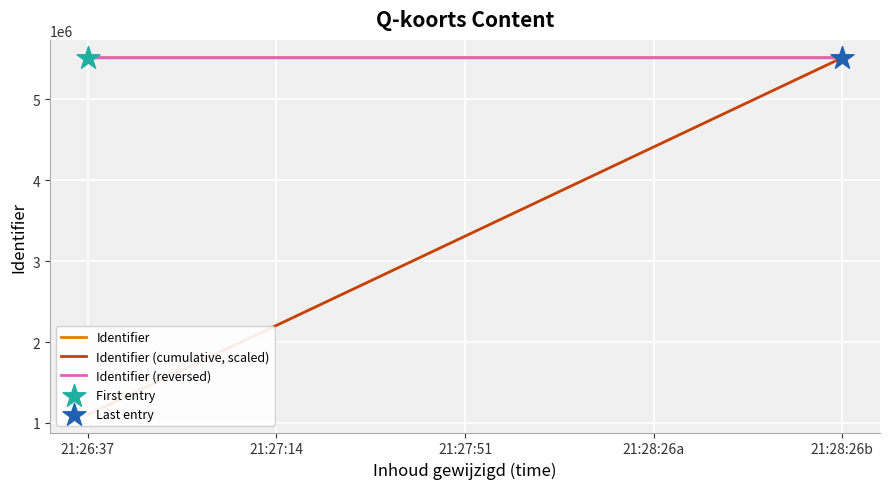

What are all the series names shown in the legend?

Identifier, Identifier (cumulative, scaled), Identifier (reversed)